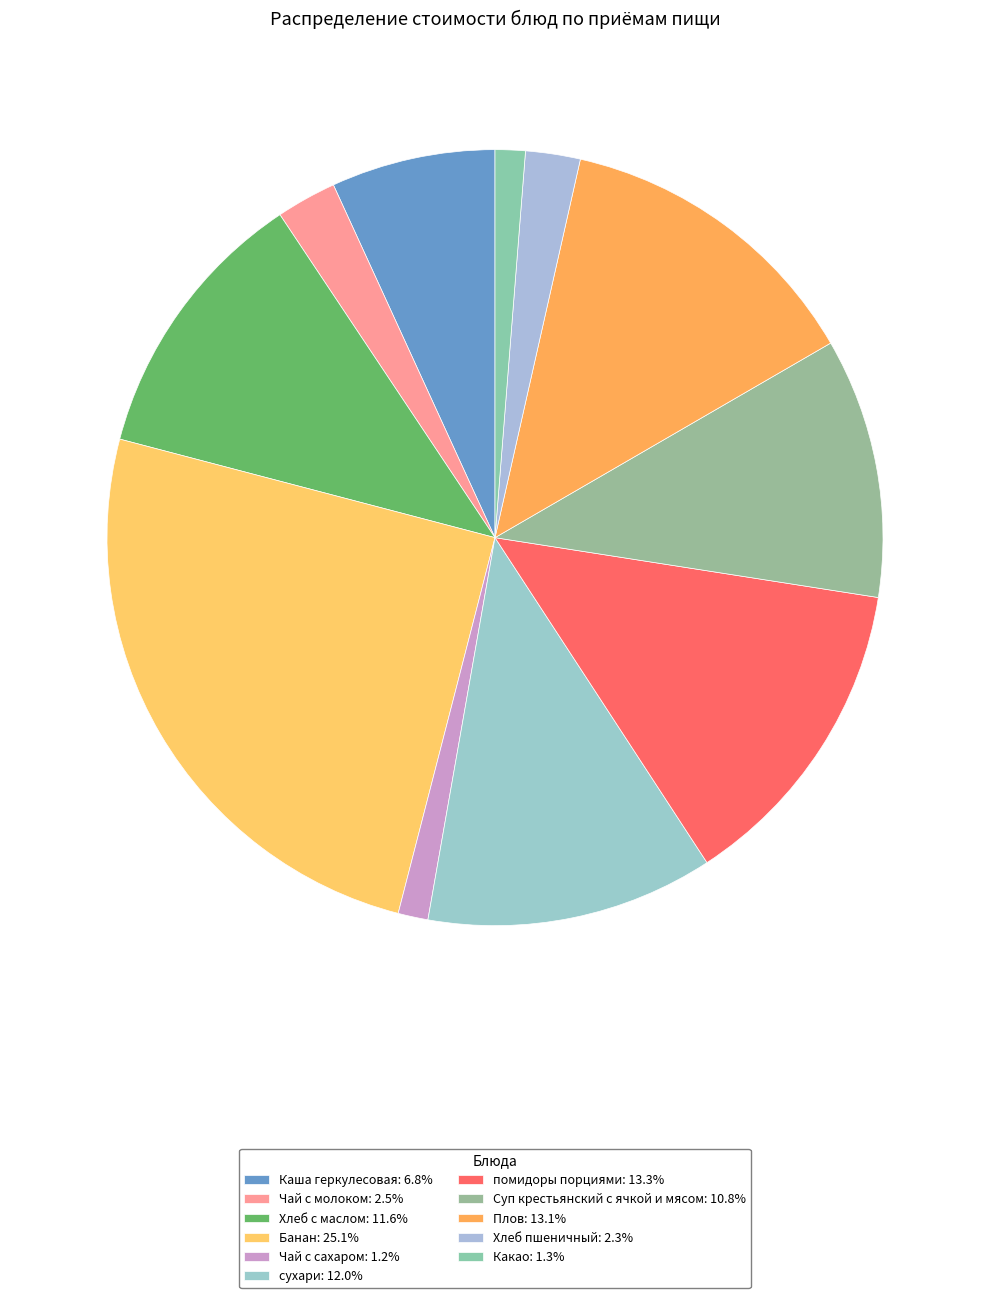

Is Хлеб с маслом the majority of the pie?

No